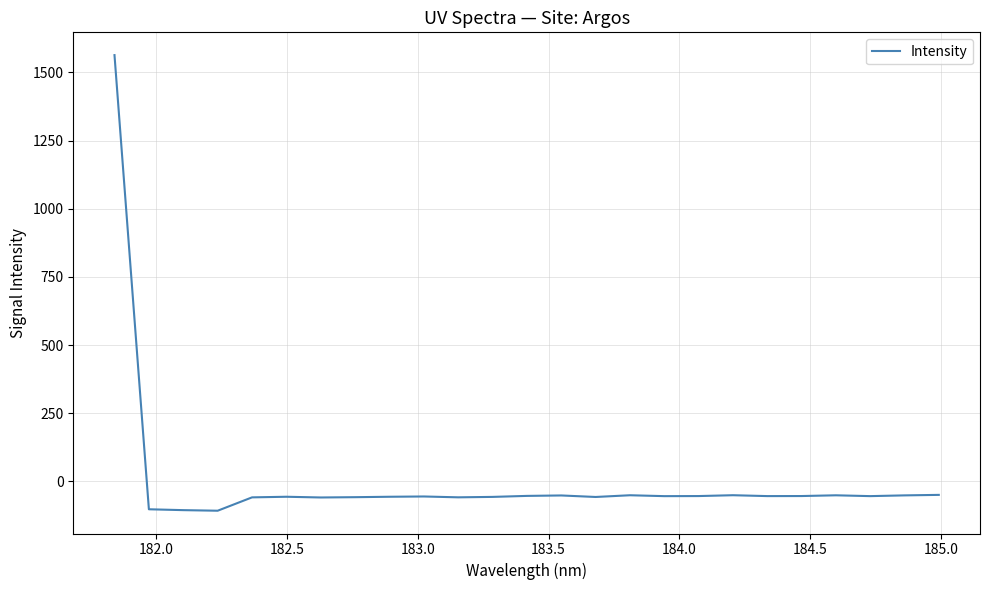

What is the smallest value displayed?

-107.7